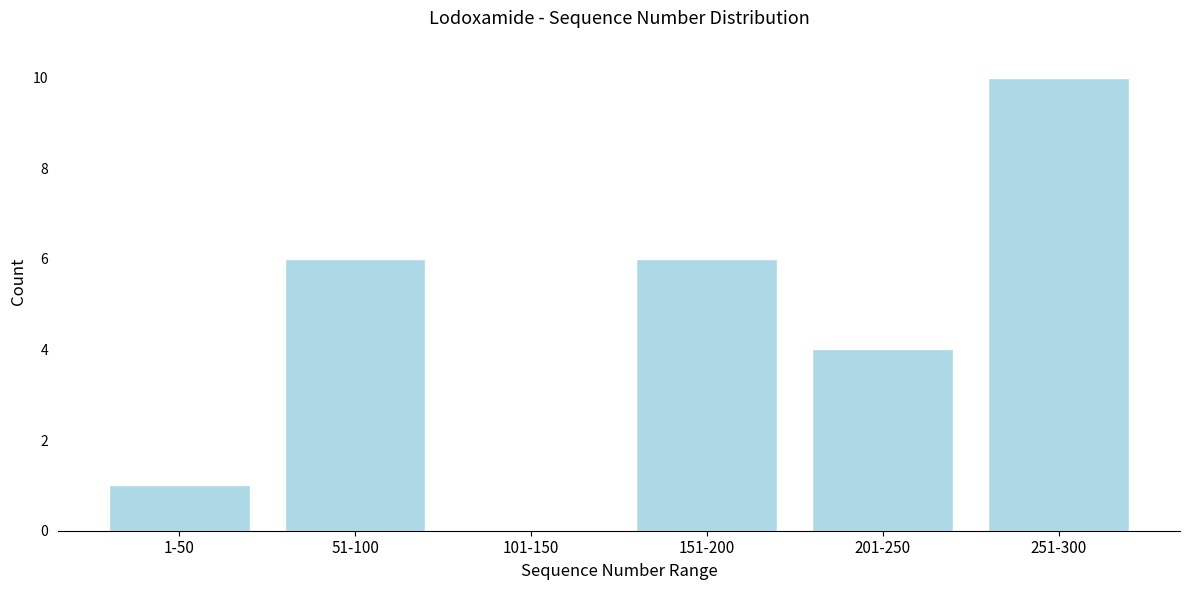

Reading right to left, extract all data points from this chart.

251-300=10	201-250=4	151-200=6	101-150=0	51-100=6	1-50=1